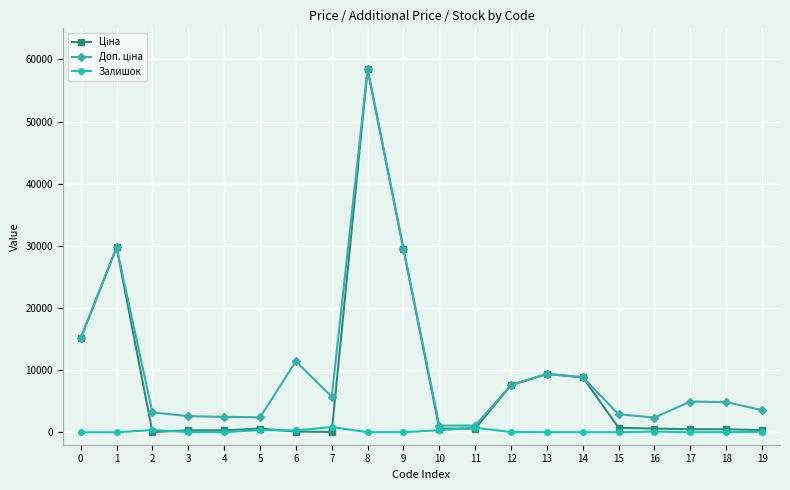

At which category does the chart reach its peak across all series?

8